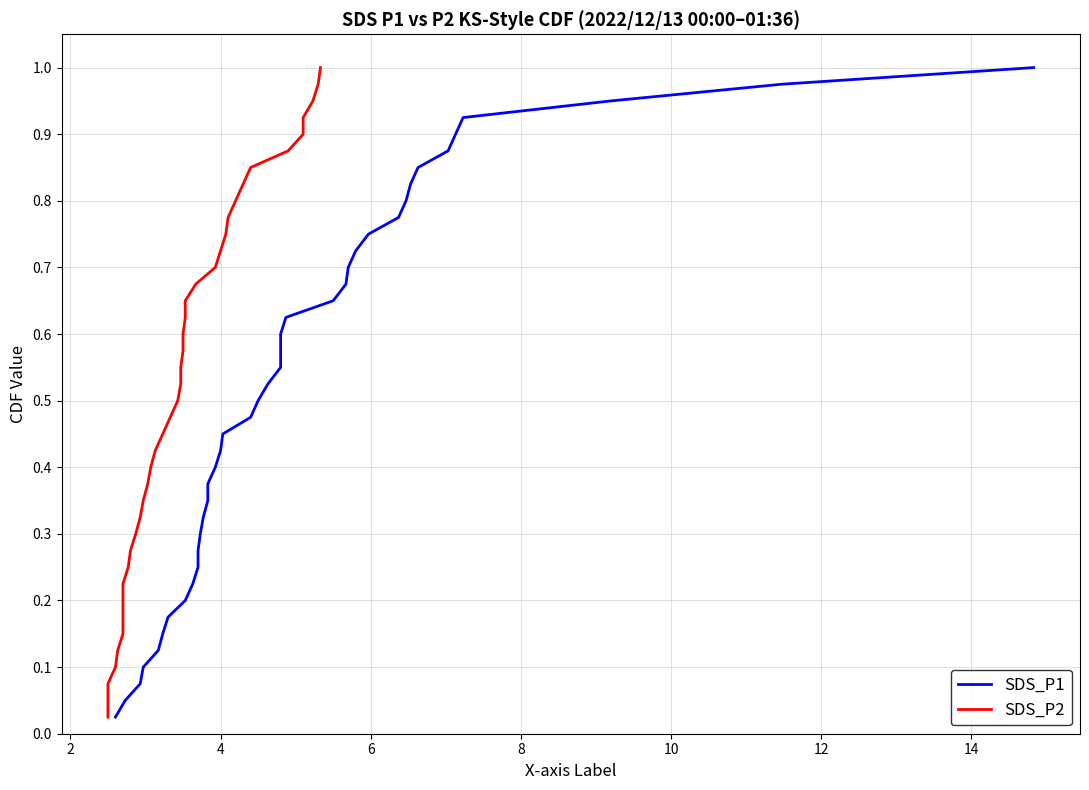

What is the label of the 24th point from the right?

16